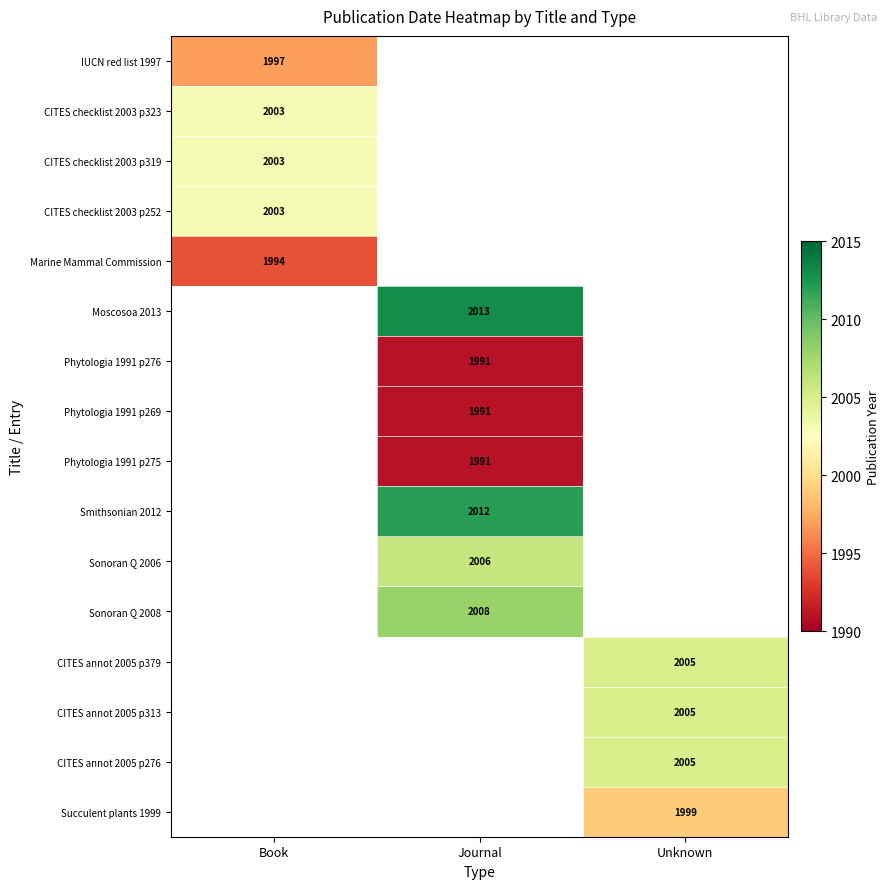

How many categories are shown in the chart?

3